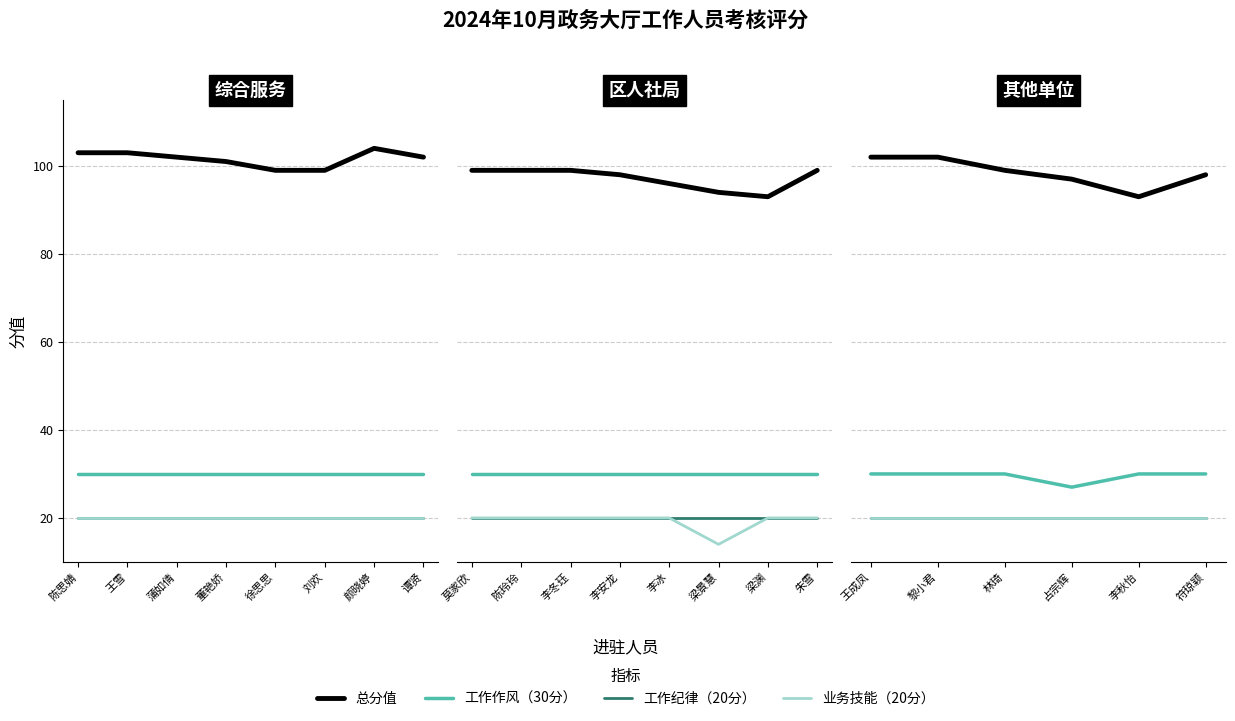

Which series has the widest spread of values?

总分值